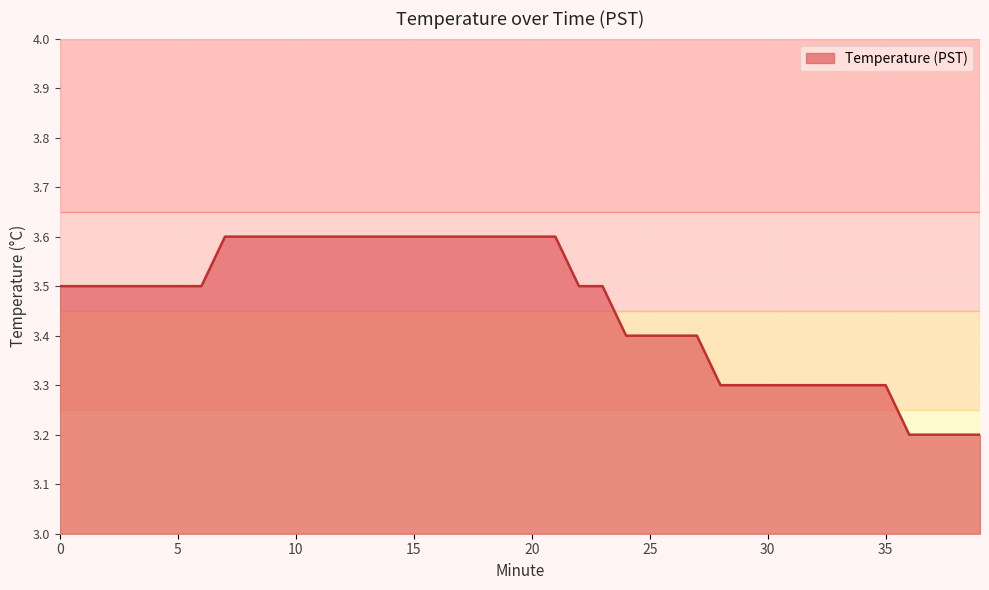

What is the maximum value shown in the chart?

3.6